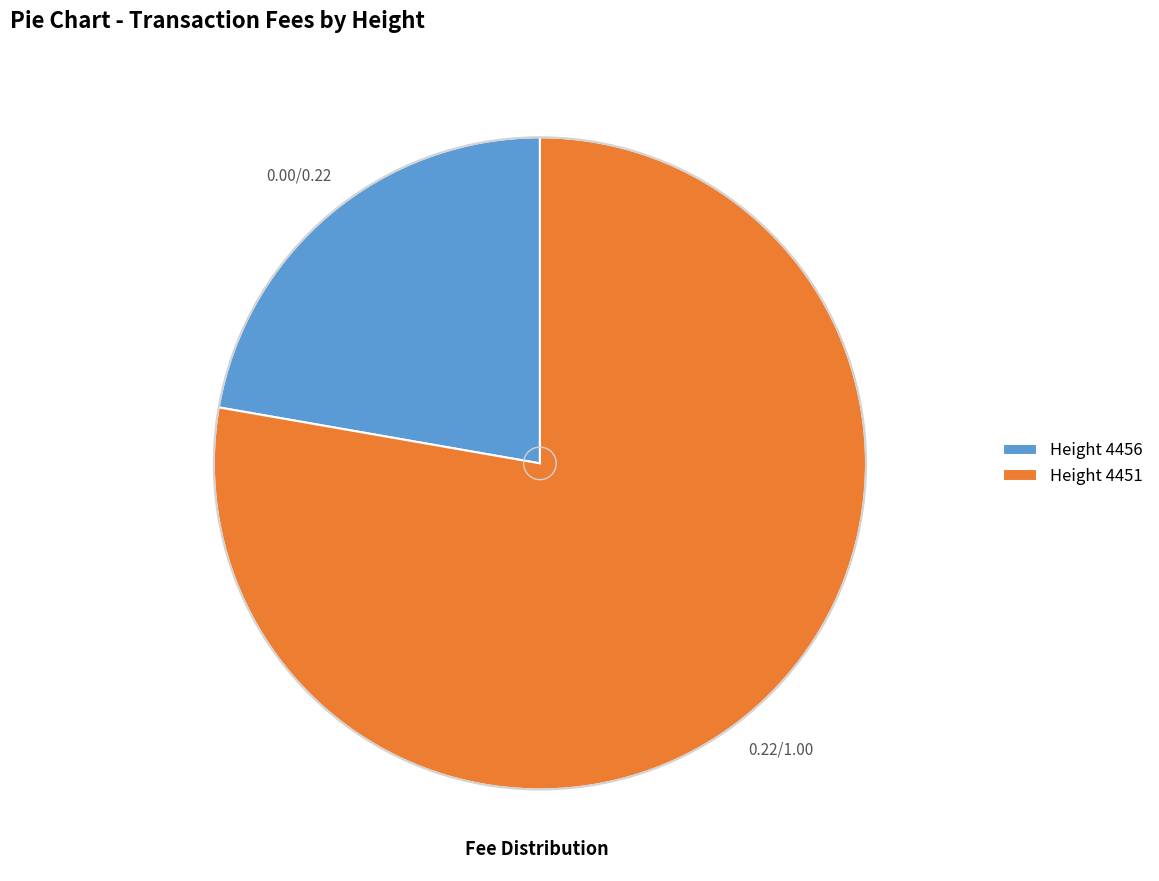

True or false: Height 4456 accounts for 8% of the total.

False